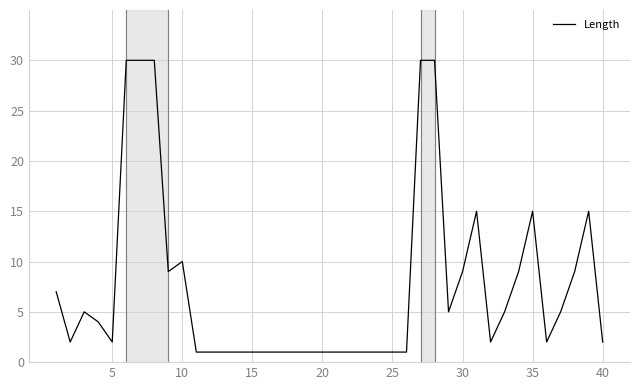

What is the greatest value displayed?

30